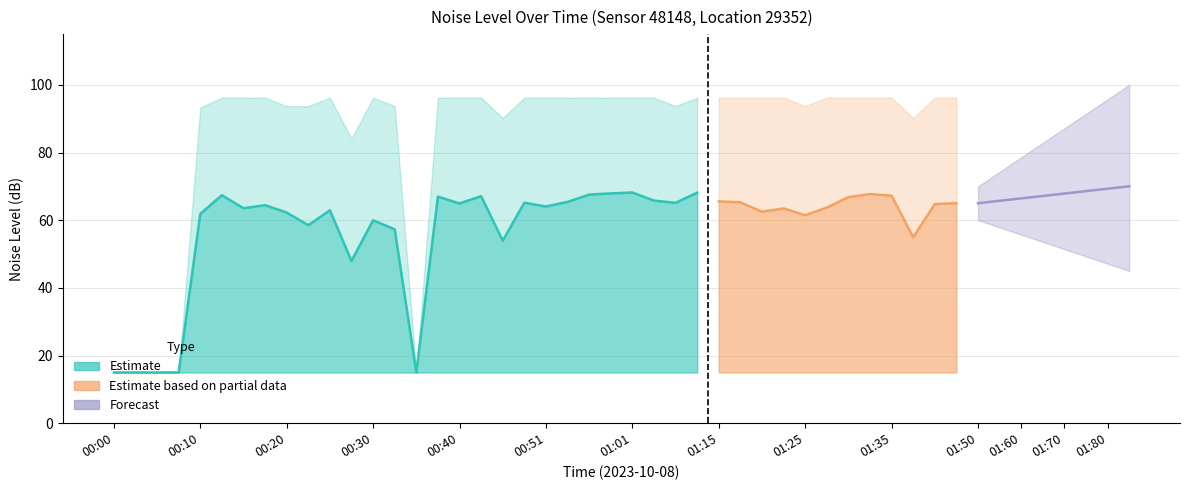

At which category is the sum across all series the highest?

01:01